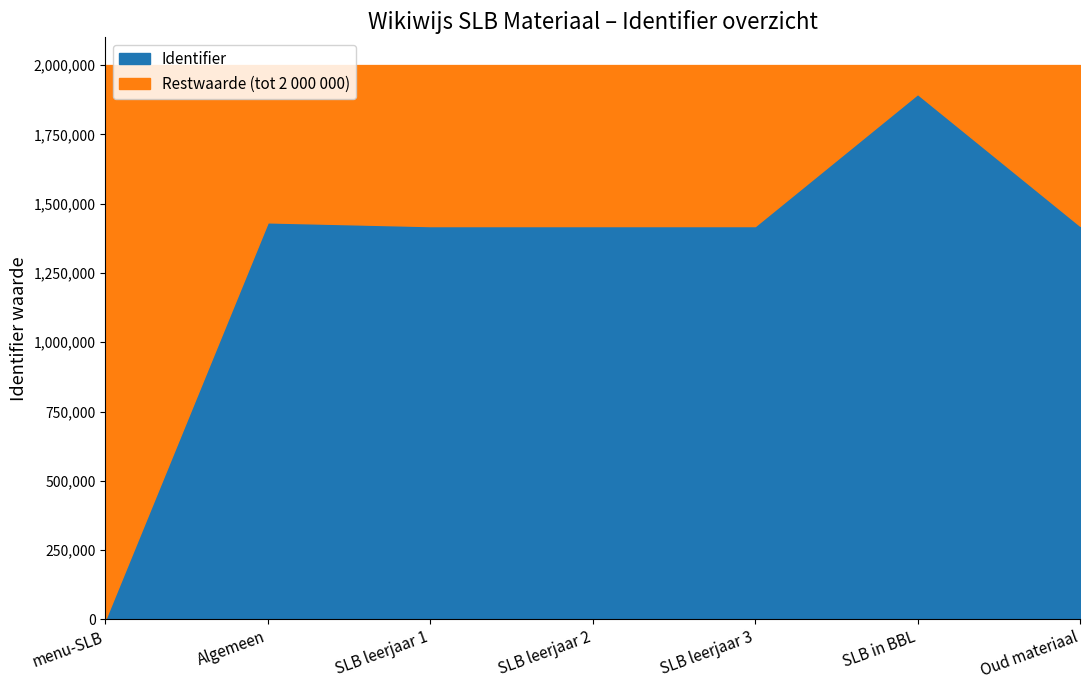

What is the difference between the values at SLB in BBL and SLB leerjaar 2?

476548